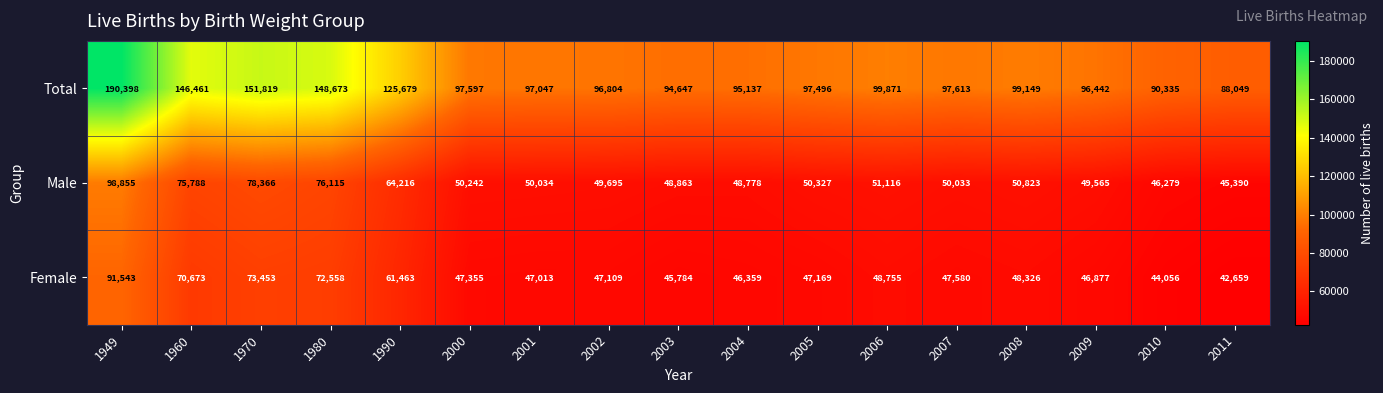

Which series changed the most between 1970 and 2002?

Total